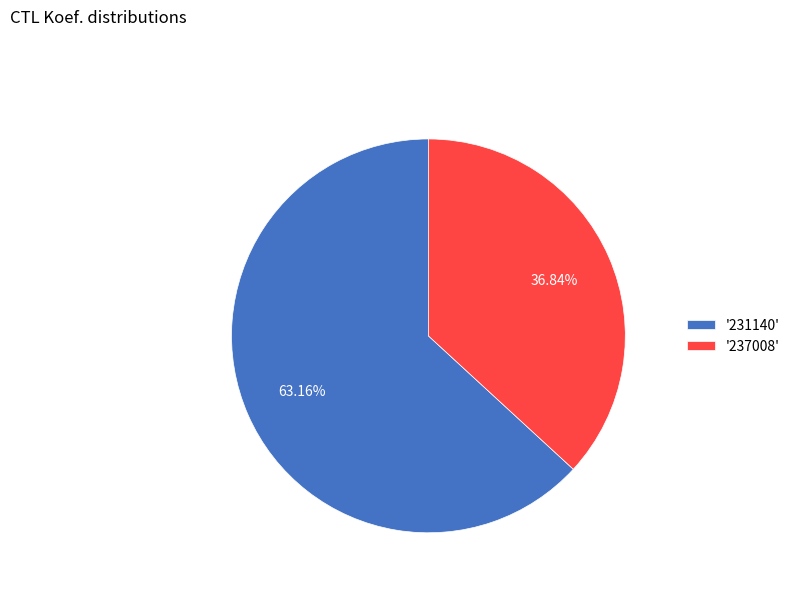

Approximately how many times larger is the value at '231140' compared to '237008'?

1.7